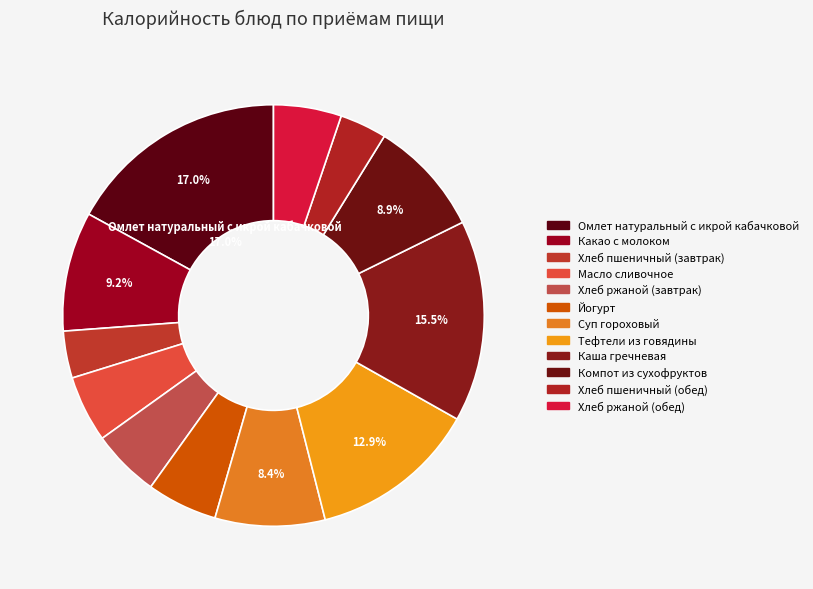

How many segments does this pie chart have?

12